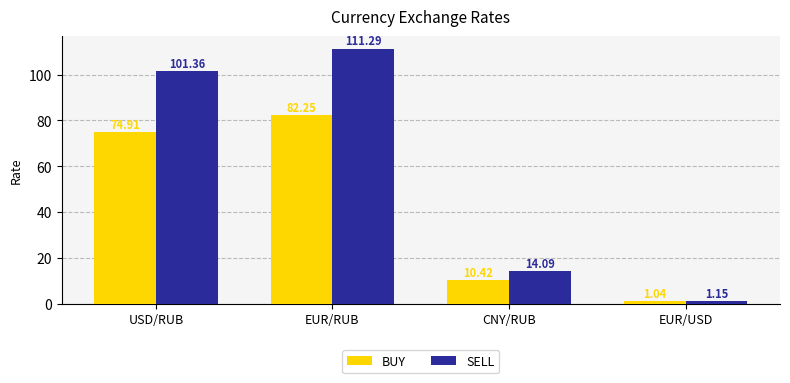

How many data points does each series have?

4